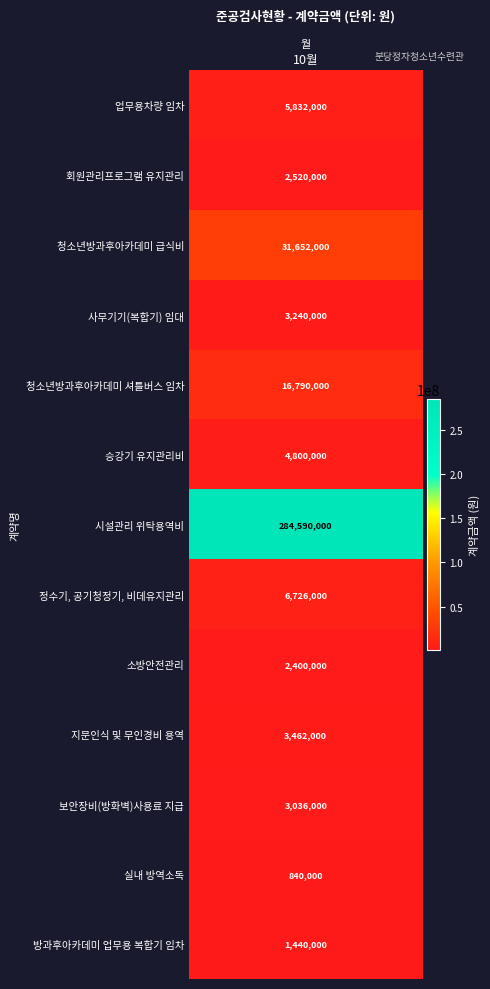

Reading left to right, what are all the values shown in this chart?

업무용차량 임차=5832000	회원관리프로그램 유지관리=2520000	청소년방과후아카데미 급식비=31652000	사무기기(복합기) 임대=3240000	청소년방과후아카데미 셔틀버스 임차=16790000	승강기 유지관리비=4800000	시설관리 위탁용역비=284590000	정수기, 공기청정기, 비데유지관리=6726000	소방안전관리=2400000	지문인식 및 무인경비 용역=3462000	보안장비(방화벽)사용료 지급=3036000	실내 방역소독=840000	방과후아카데미 업무용 복합기 임차=1440000